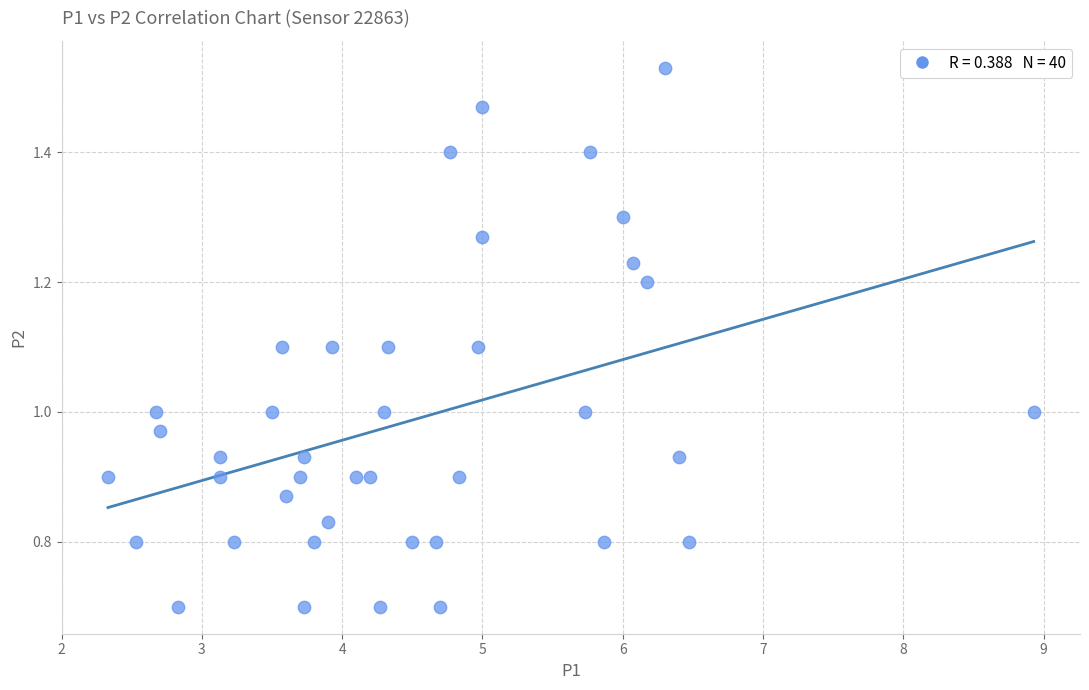

What is the range of X values (max minus min)?

6.6